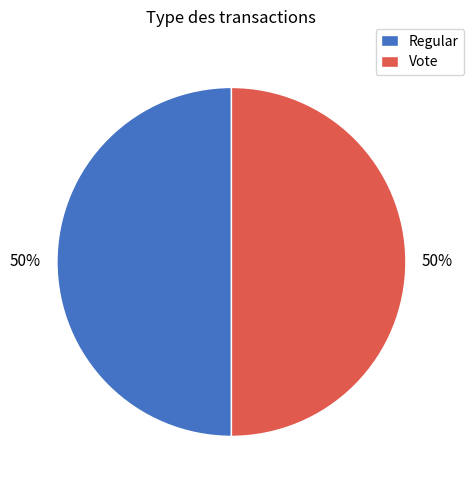

Do Vote and Regular together represent more than half of the pie?

Yes